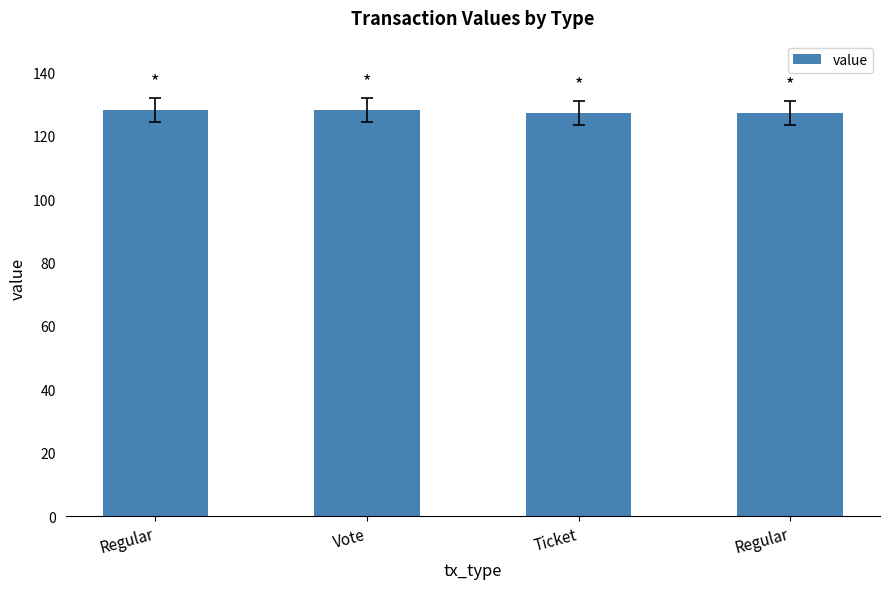

The value at Regular is 50.7. True or false?

False